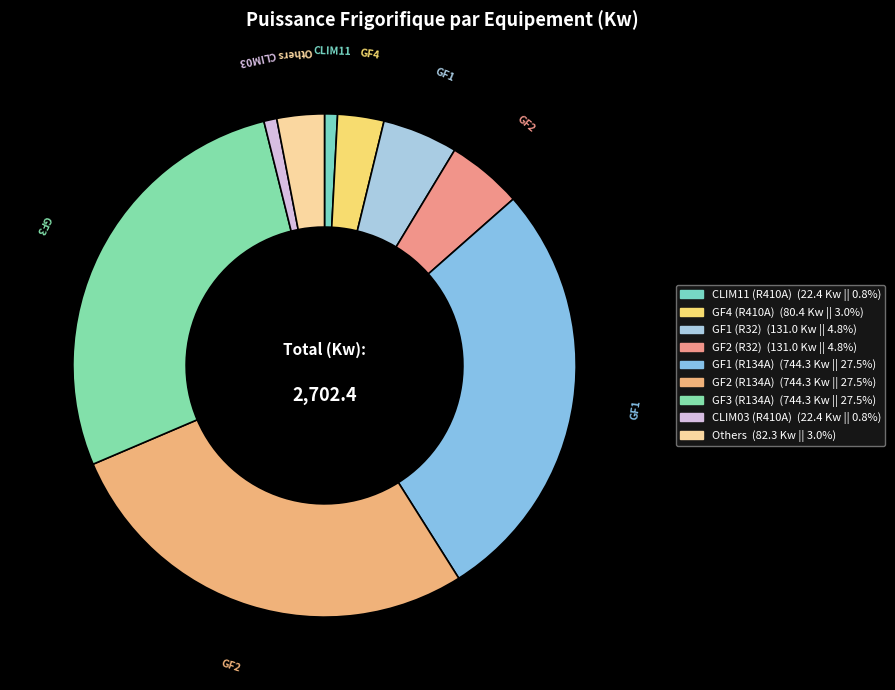

How many segments does this pie chart have?

9